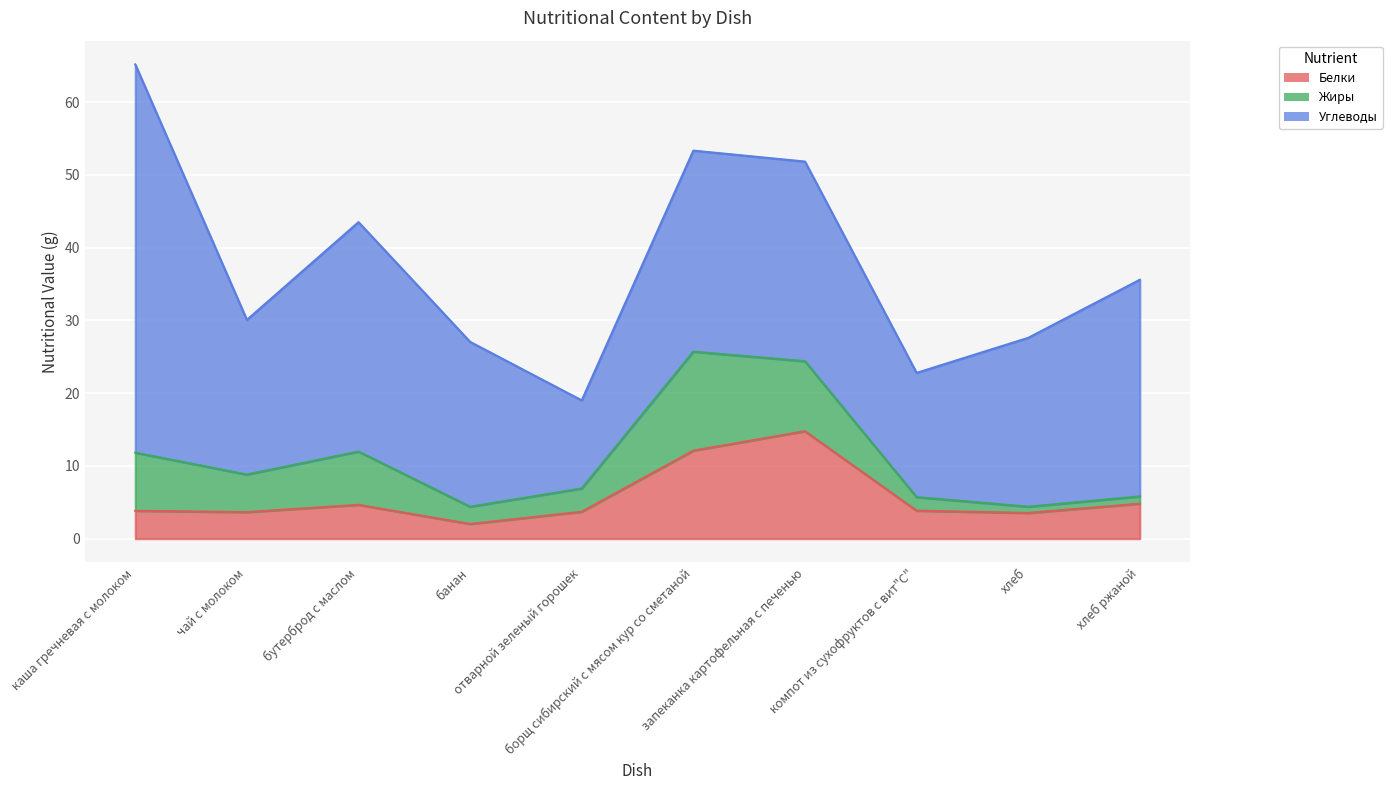

Count the number of data series in this chart.

3